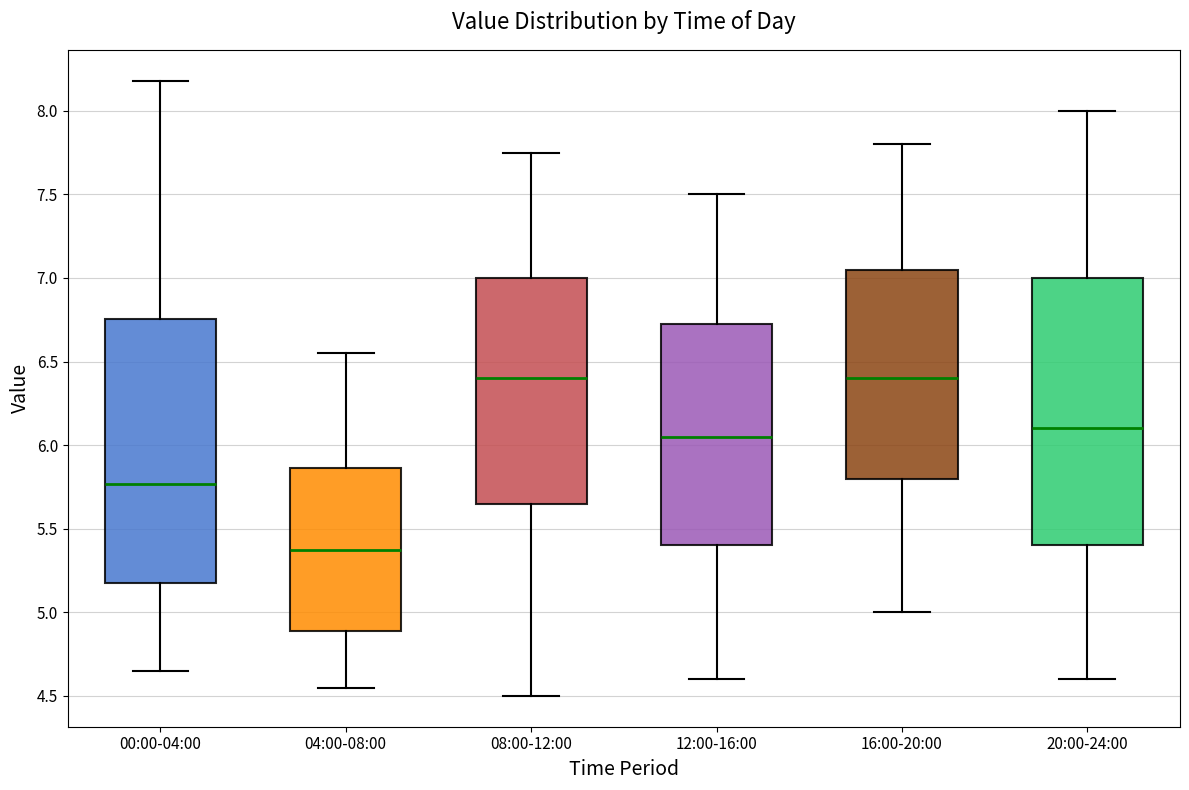

Where does the upper whisker of the box for 12:00-16:00 end on the y-axis? The values are not printed on the chart, so give them approximately, as read against the axis.

7.50